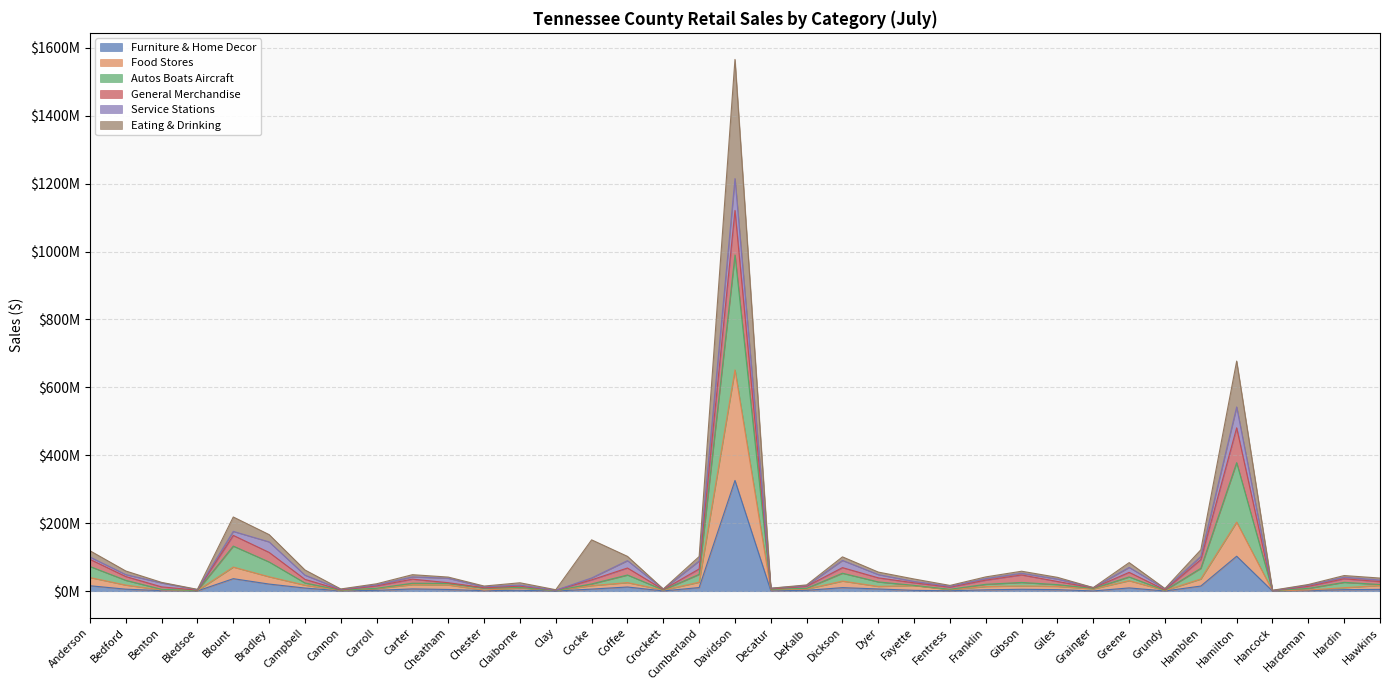

Which series has the widest spread of values?

Autos Boats Aircraft